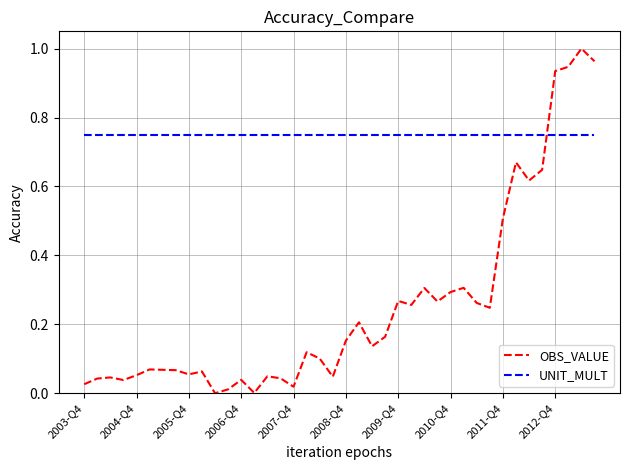

Rank the series by their average value, from lowest to highest.

OBS_VALUE, UNIT_MULT